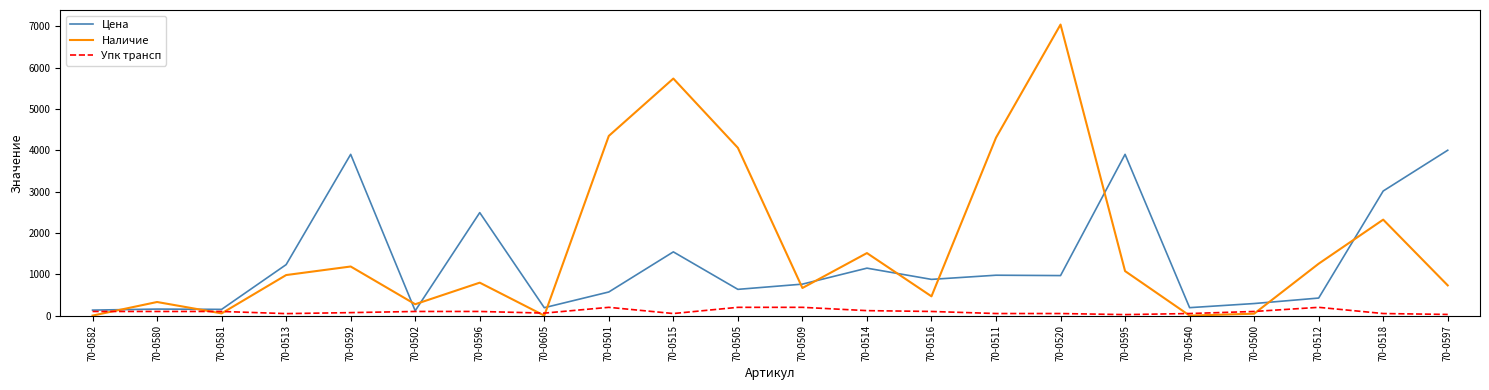

Where is the first local maximum for Наличие?

70-0580